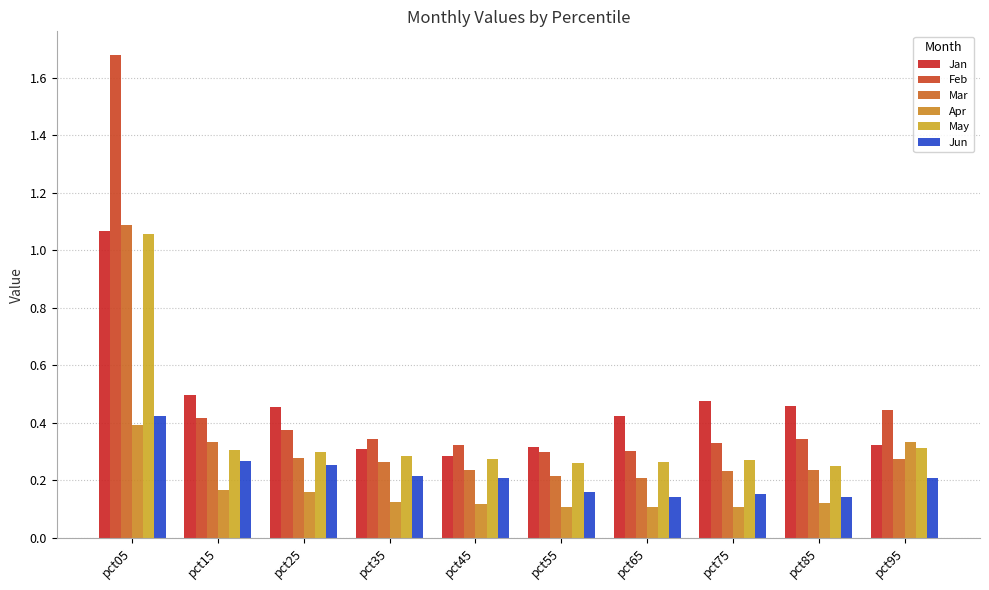

At which label does Apr reach its minimum?

pct55